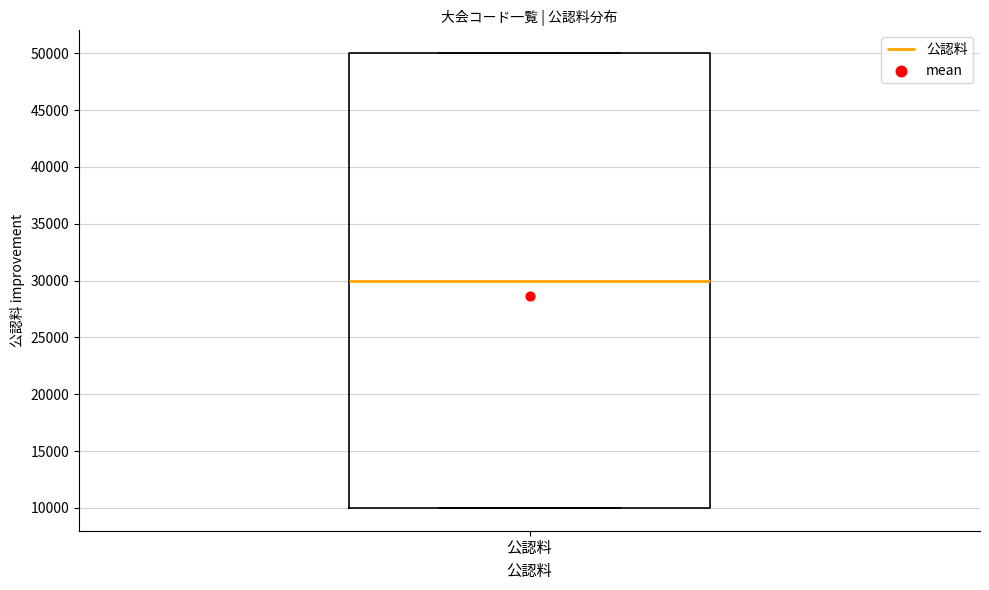

Transcribe this box plot: give where the median line is, the range the box spans, and where the two whiskers end, as read against the y-axis. The values are not printed on the chart, so give them approximately, as read against the axis.

median 30000, box 10000 to 50000, whiskers 10000 to 50000